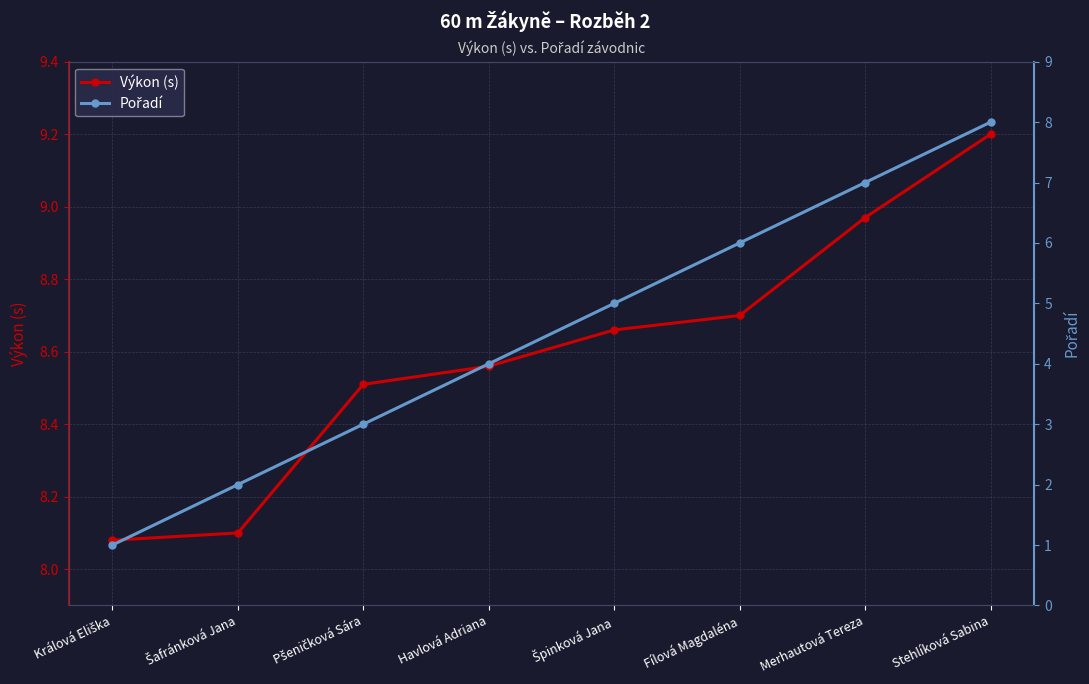

True or false: Výkon (s) and Pořadí intersect in this chart.

False